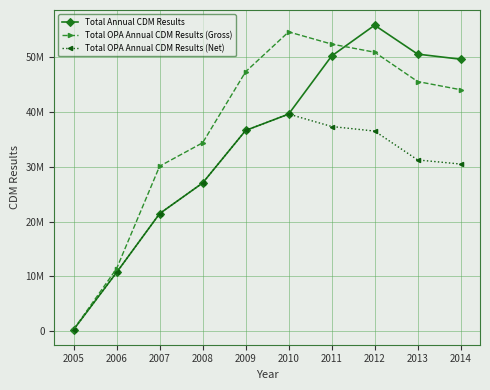

True or false: Total OPA Annual CDM Results (Net) and Total OPA Annual CDM Results (Gross) intersect in this chart.

False